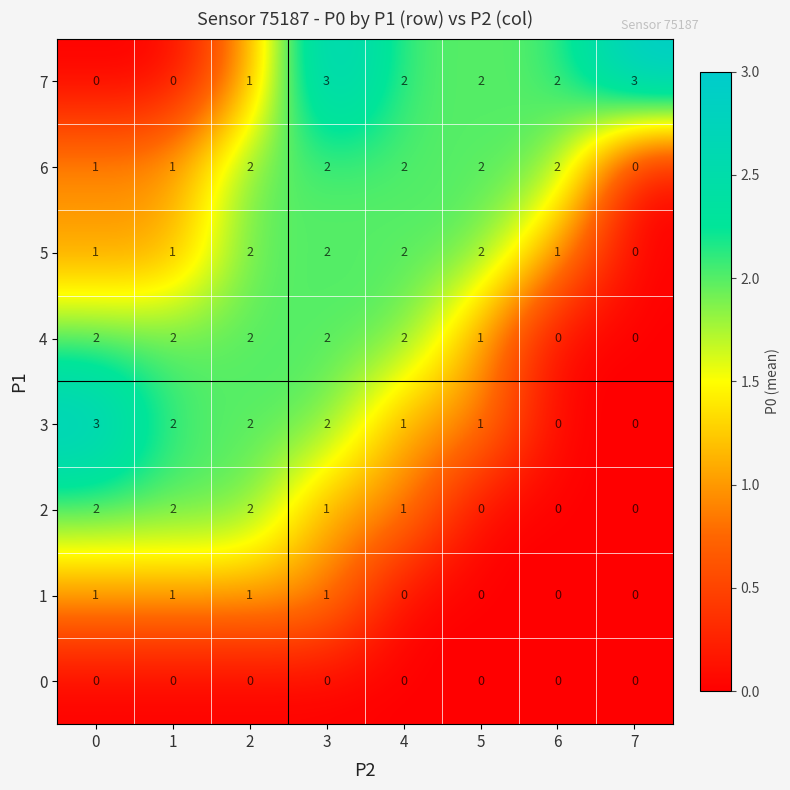

How many 4 values are between 1 and 2?

6